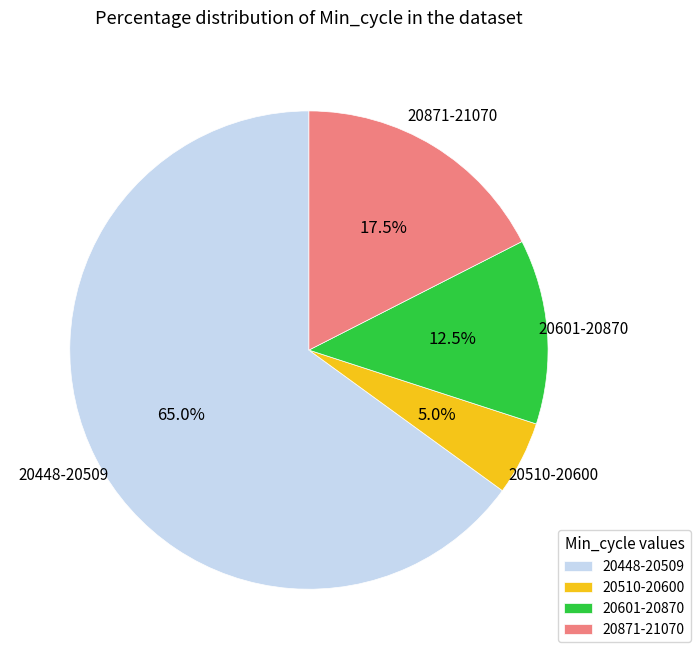

Rank the categories by value from lowest to highest.

20510-20600, 20601-20870, 20871-21070, 20448-20509